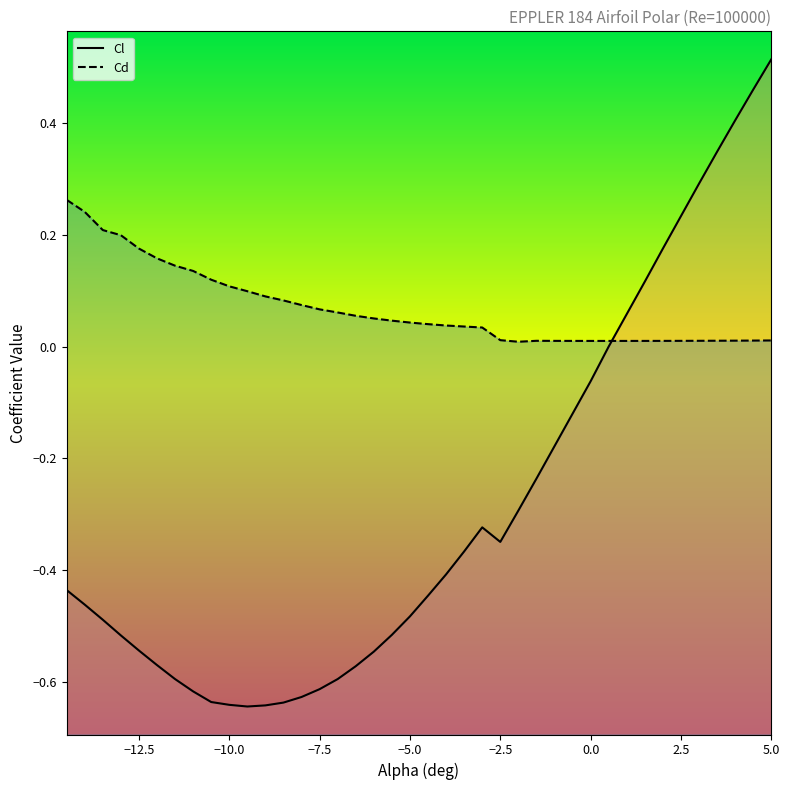

What is the difference between the maximum and minimum values in the Cd series?

0.3